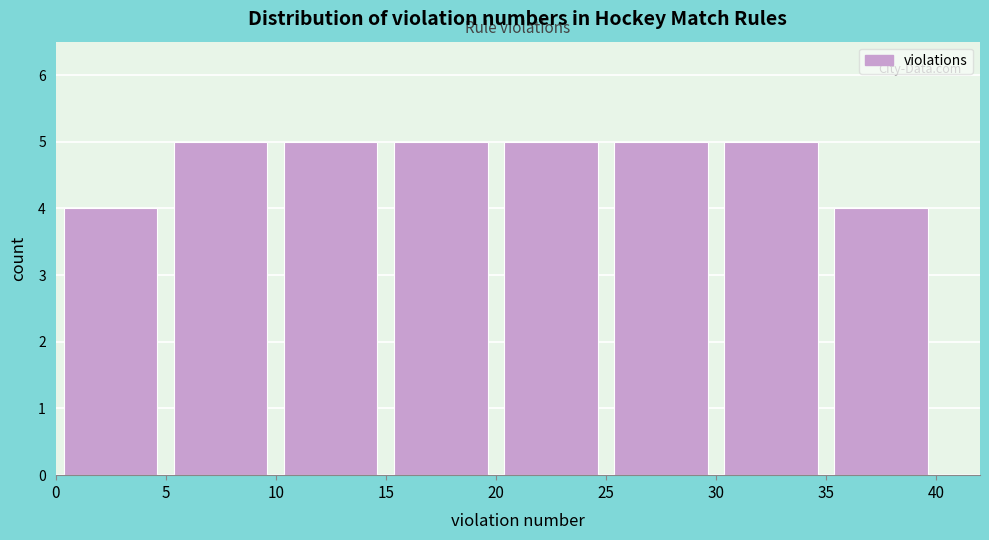

What is the height of the bar covering 35 to 40 on the x-axis? The values are not printed on the chart, so give them approximately, as read against the axis.

4